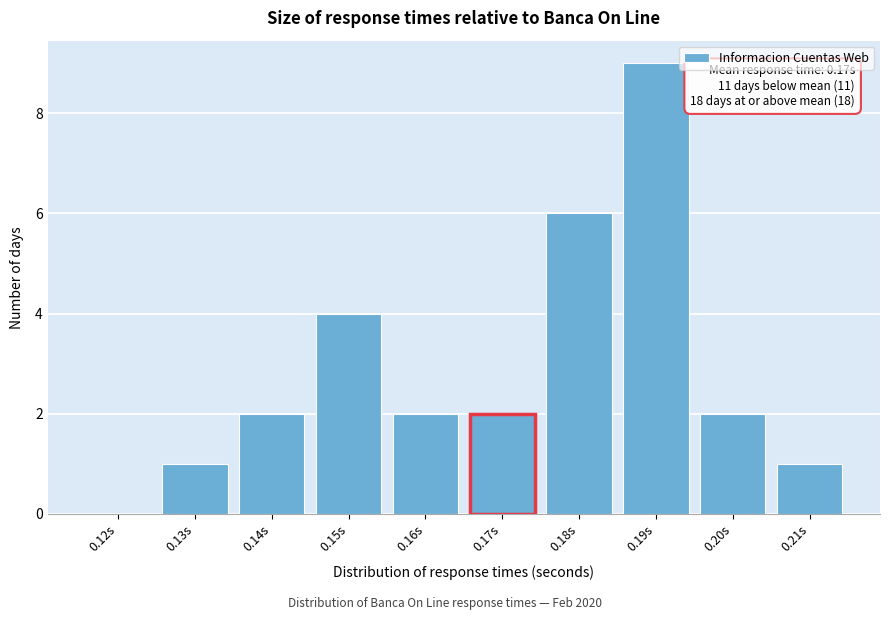

Reading left to right, what are all the values shown in this chart?

0.12s=0	0.13s=1	0.14s=2	0.15s=4	0.16s=2	0.17s=2	0.18s=6	0.19s=9	0.20s=2	0.21s=1